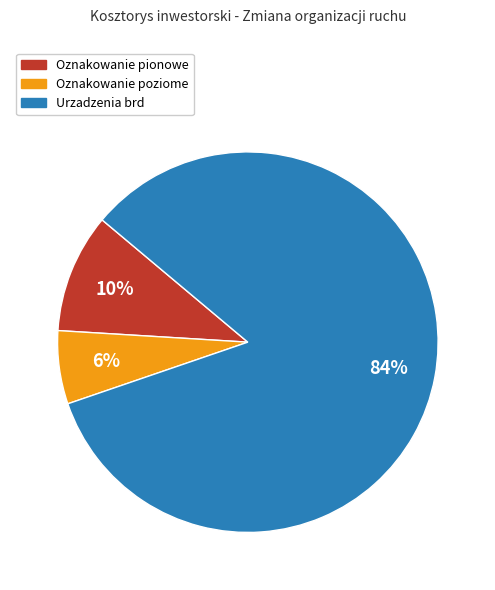

What is the ratio of the value at Oznakowanie poziome to the value at Urzadzenia brd?

0.1